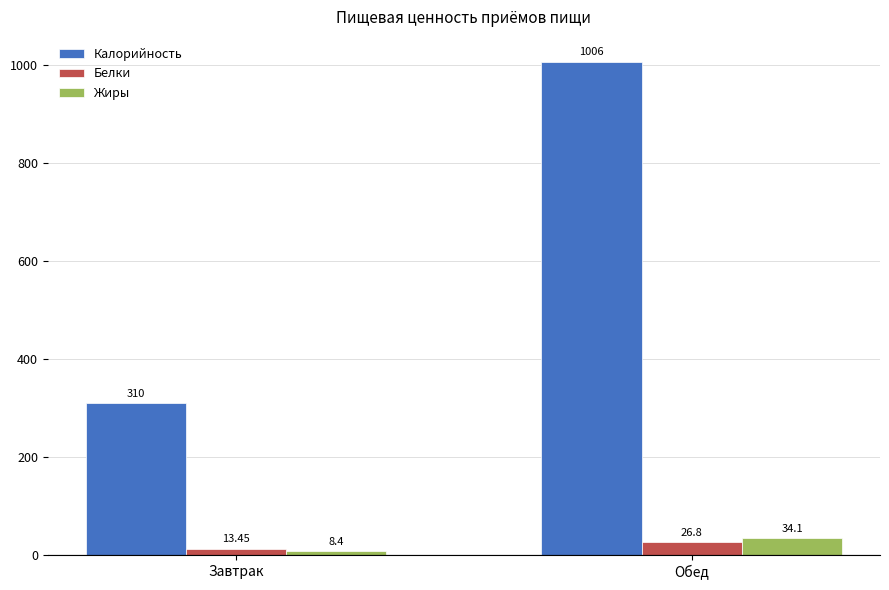

Rank the categories by Жиры value from highest to lowest.

Обед, Завтрак